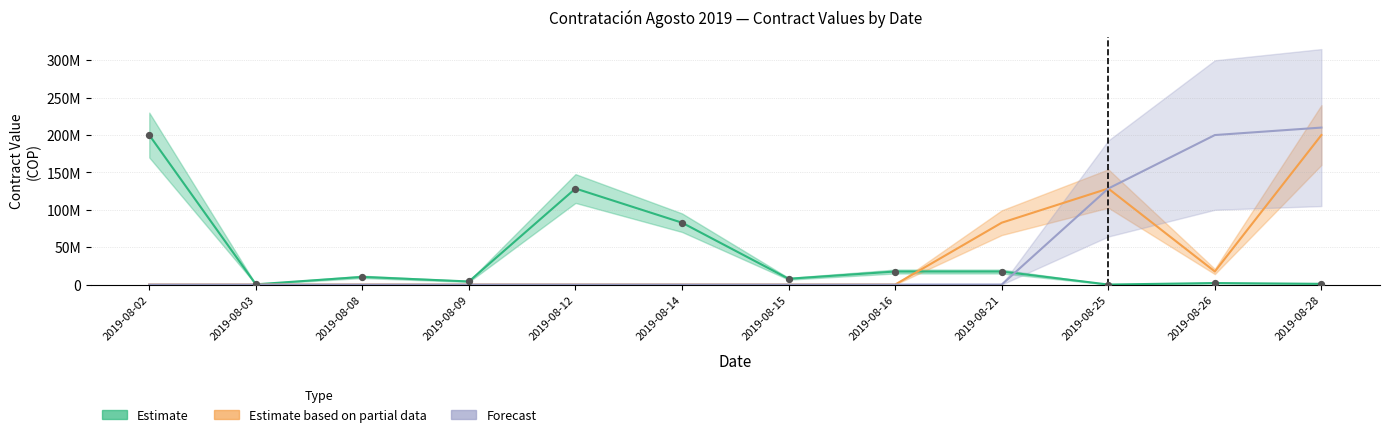

Which series has the widest spread of Y values?

Estimate (contract value)